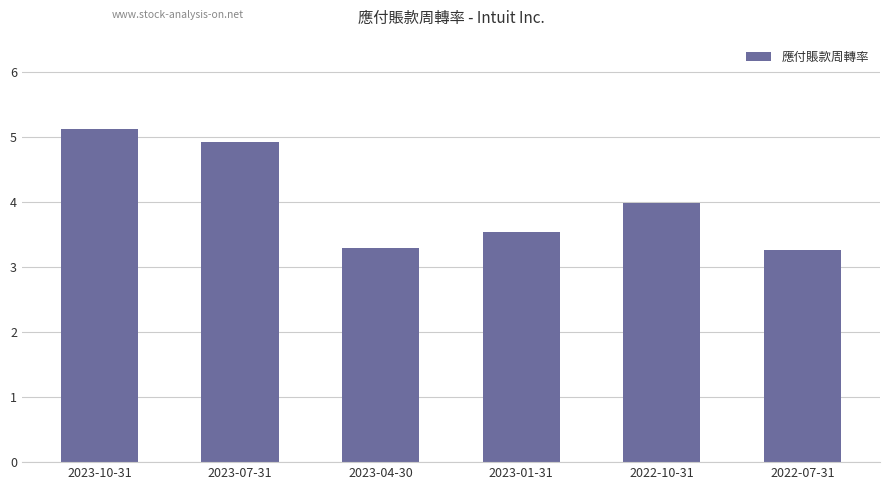

What is the sum of the values at 2022-07-31 and 2023-07-31?

8.2